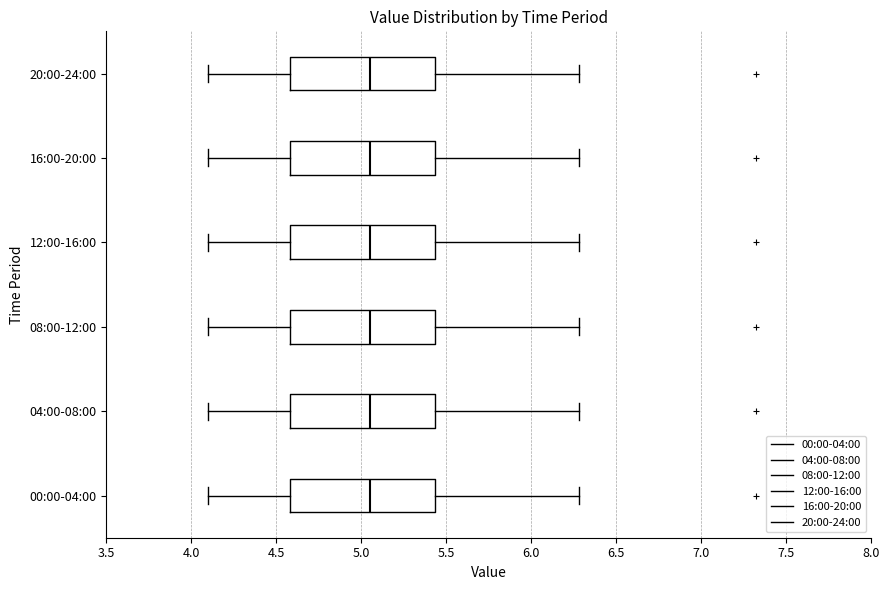

Reading bottom to top, read every box against the x-axis: the position of its median line, the range the box covers, and the ends of its whiskers. The values are not printed on the chart, so give them approximately, as read against the axis.

00:00-04:00: median 5.05, box 4.60 to 5.45, whiskers 4.10 to 6.30
04:00-08:00: median 5.05, box 4.60 to 5.45, whiskers 4.10 to 6.30
08:00-12:00: median 5.05, box 4.60 to 5.45, whiskers 4.10 to 6.30
12:00-16:00: median 5.05, box 4.60 to 5.45, whiskers 4.10 to 6.30
16:00-20:00: median 5.05, box 4.60 to 5.45, whiskers 4.10 to 6.30
20:00-24:00: median 5.05, box 4.60 to 5.45, whiskers 4.10 to 6.30